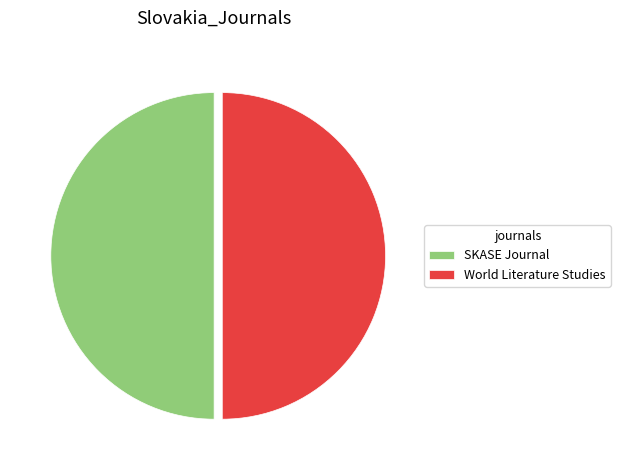

True or false: World Literature Studies accounts for 50% of the total.

True